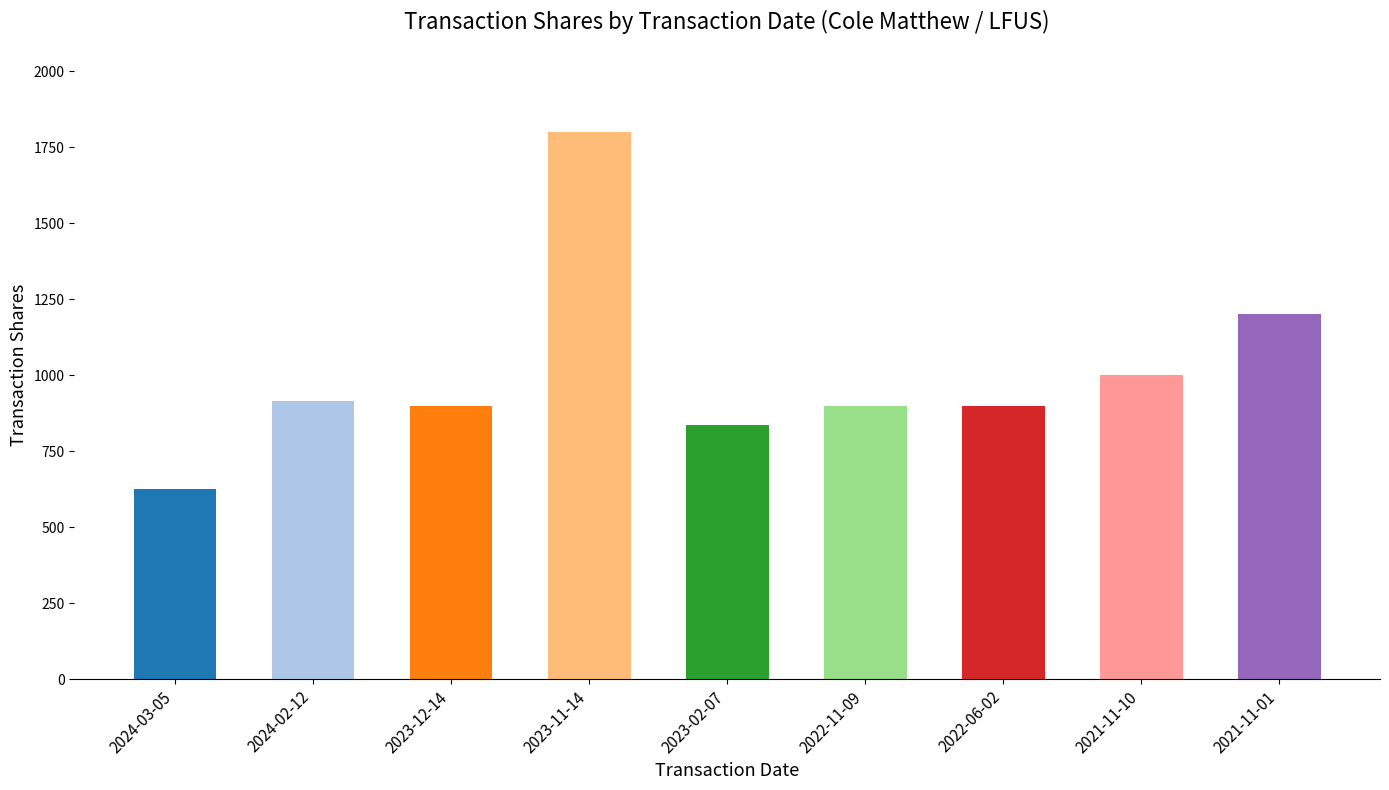

What is the approximate value at 2021-11-01?

1200